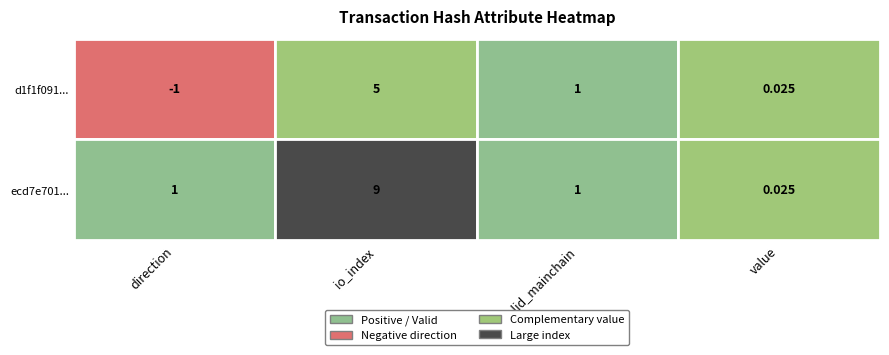

Which category has the highest value in the ecd7e7013968d0f55a9f5bcd9efc918ec5d862e series?

io_index